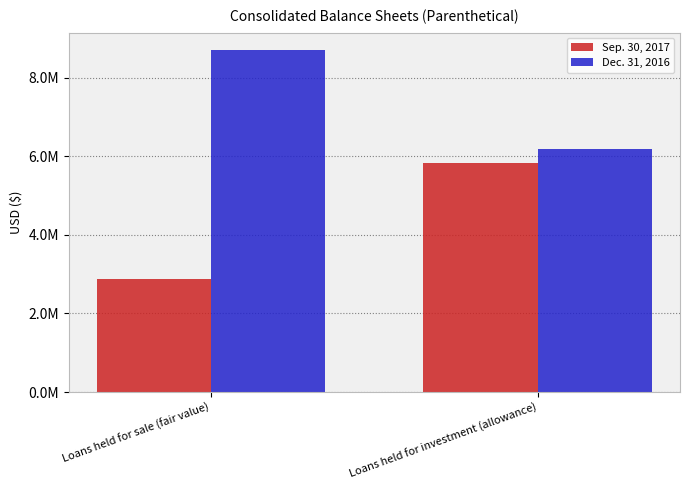

What are all the series names shown in the legend?

Sep. 30, 2017, Dec. 31, 2016